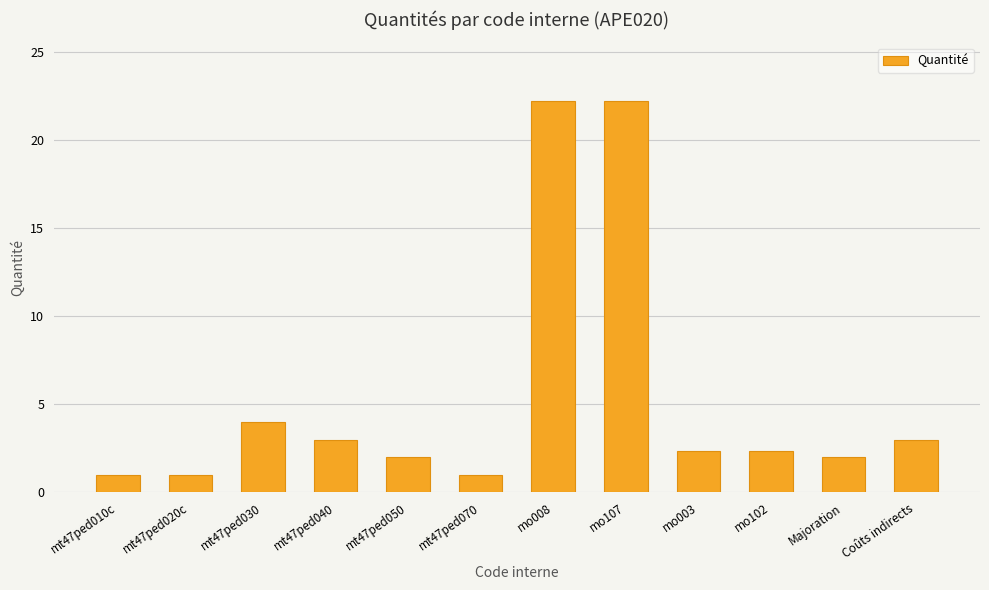

What is the average value?

5.5